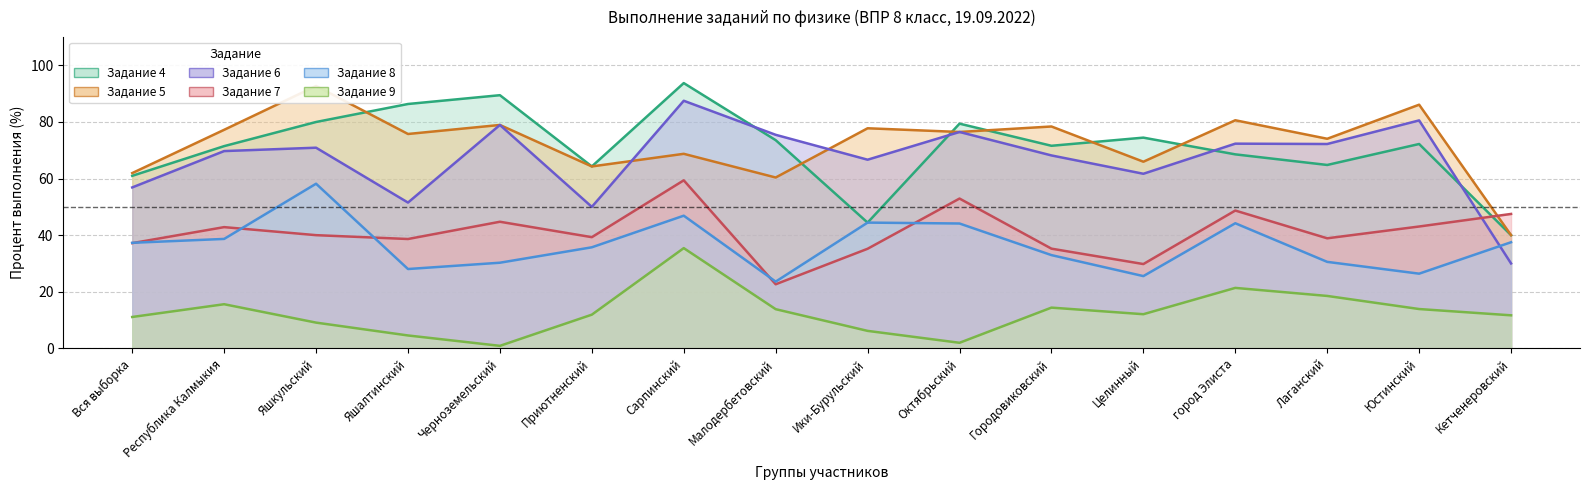

True or false: Задание 6 and Задание 9 cross at least once.

False